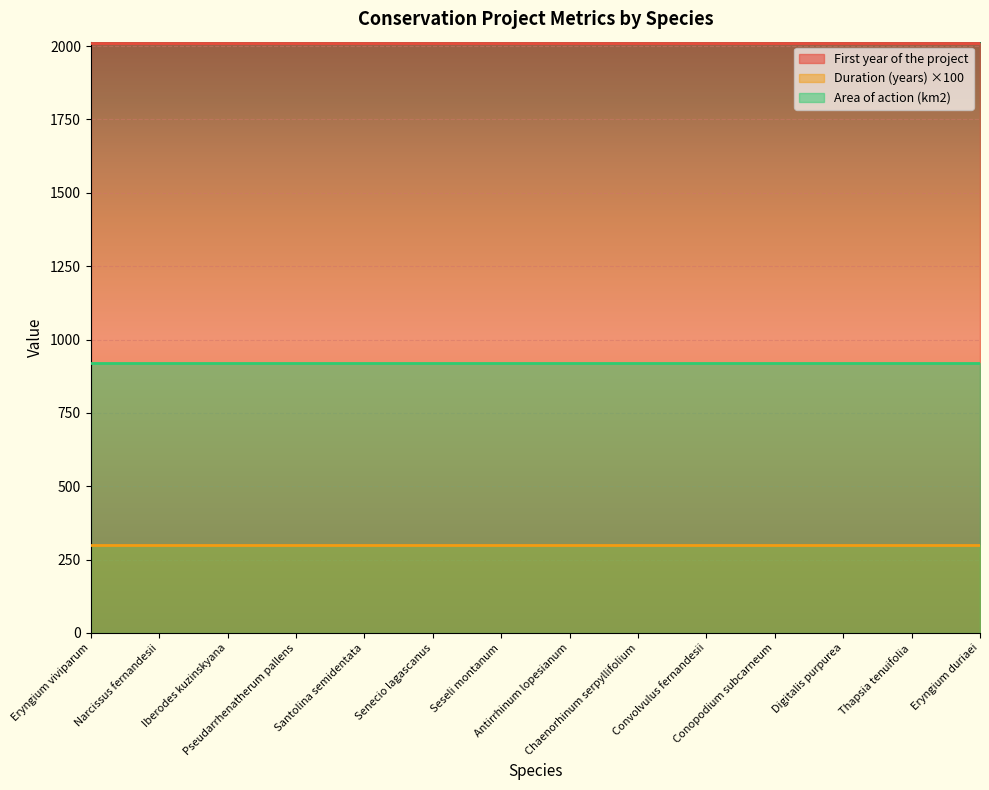

Which series has the largest range (max minus min)?

First year of the project